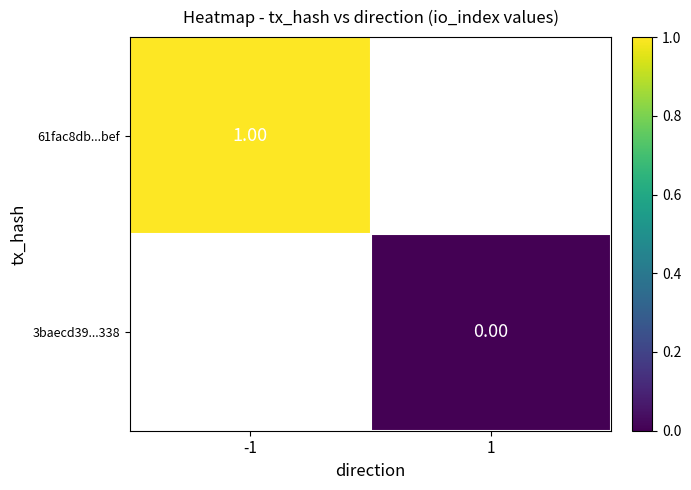

Rank the series at 1 from lowest to highest value.

61fac8db...bef, 3baecd39...338